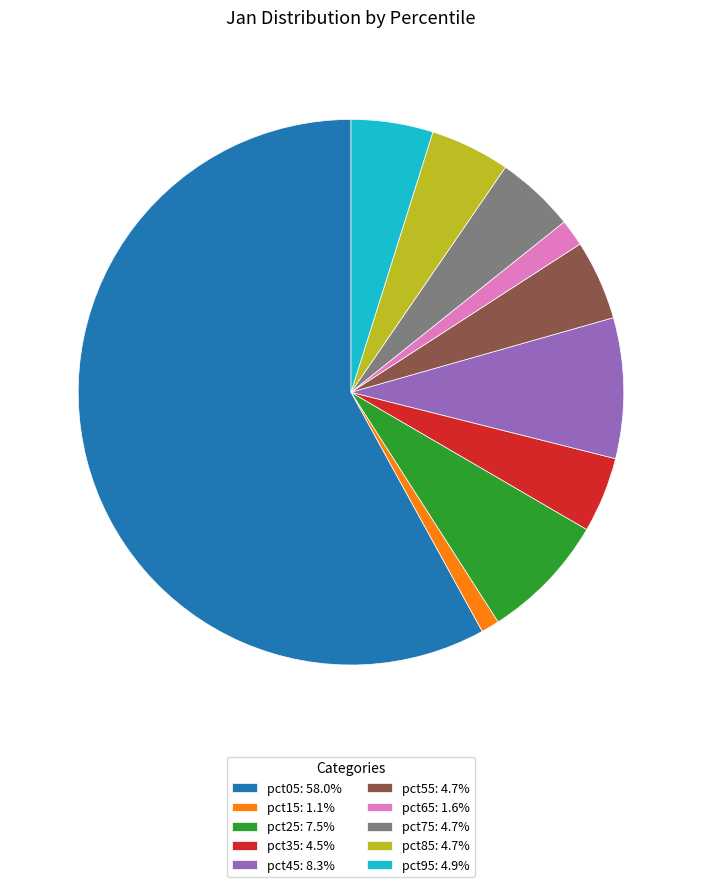

Which slice is the largest?

pct05